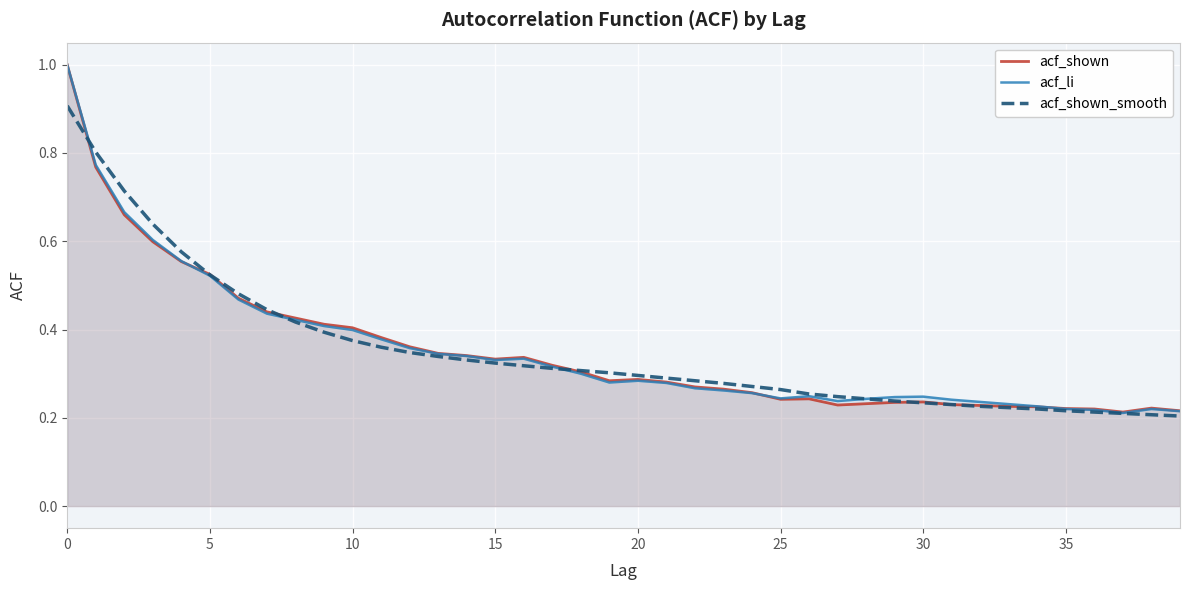

List the series in order of their overall mean, highest first.

acf_li, acf_shown_smooth, acf_shown